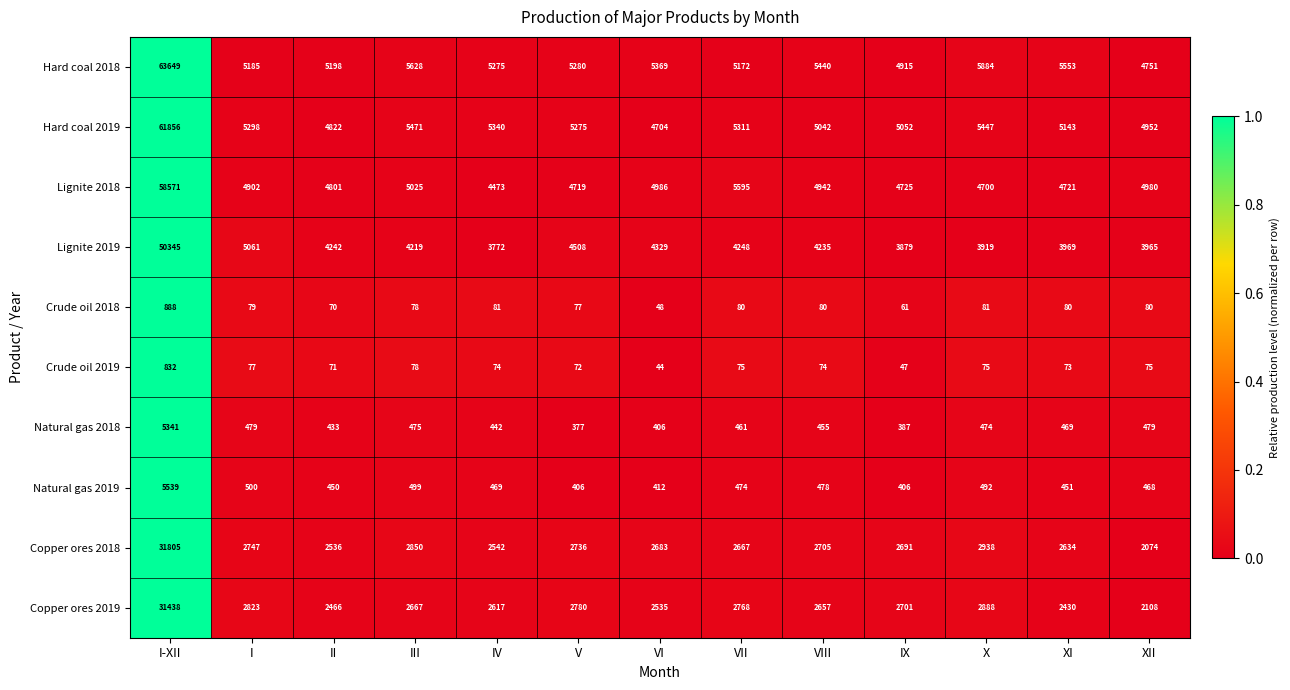

What is the greatest value displayed?

63649